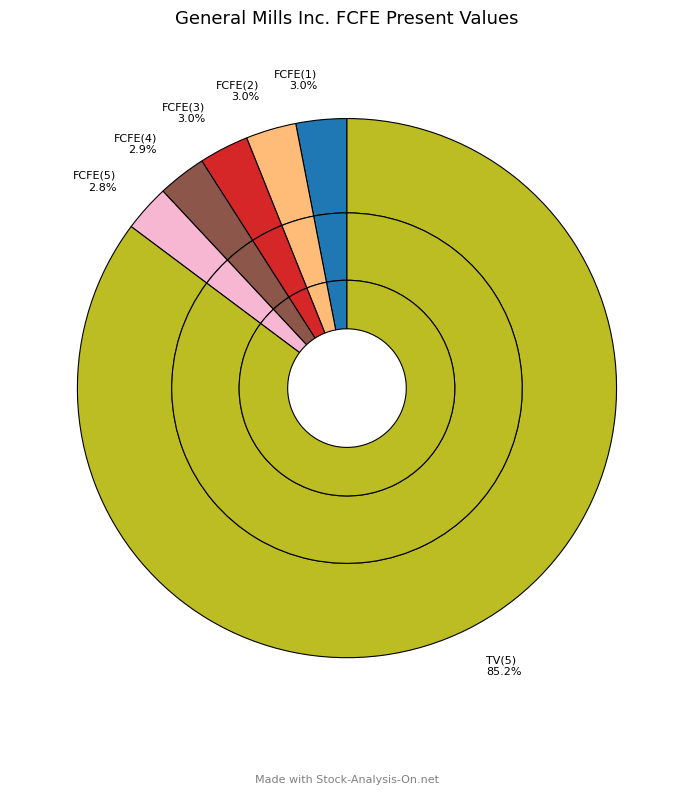

Count the number of slices in the pie.

6